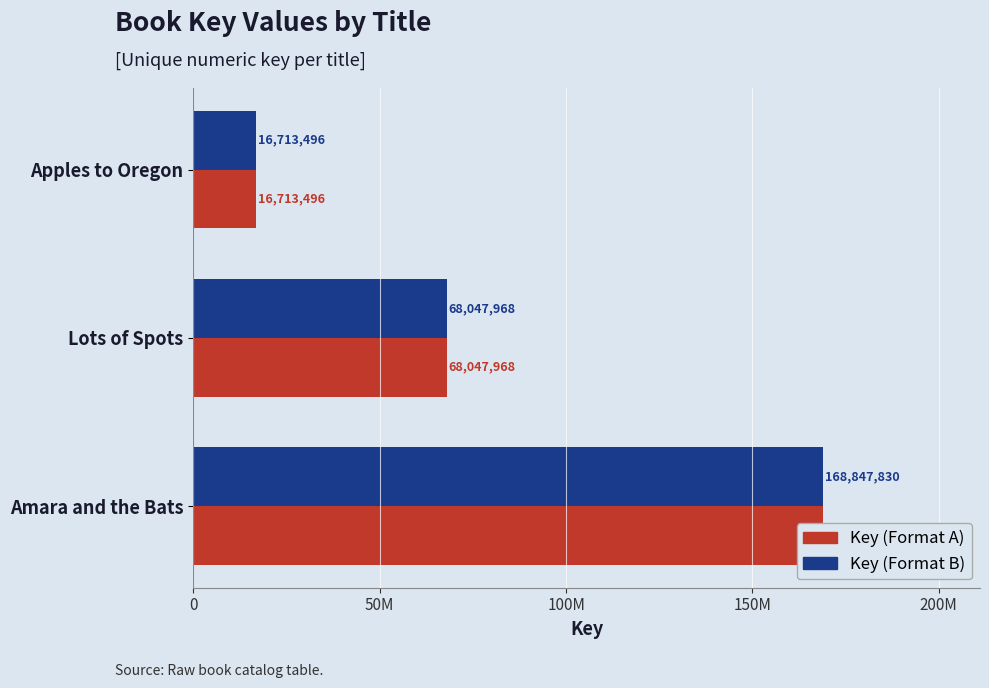

Reading left to right, transcribe all the data shown in this chart.

Key (Format B): 168847830	68047968	16713496
Key (Format A): 168847830	68047968	16713496